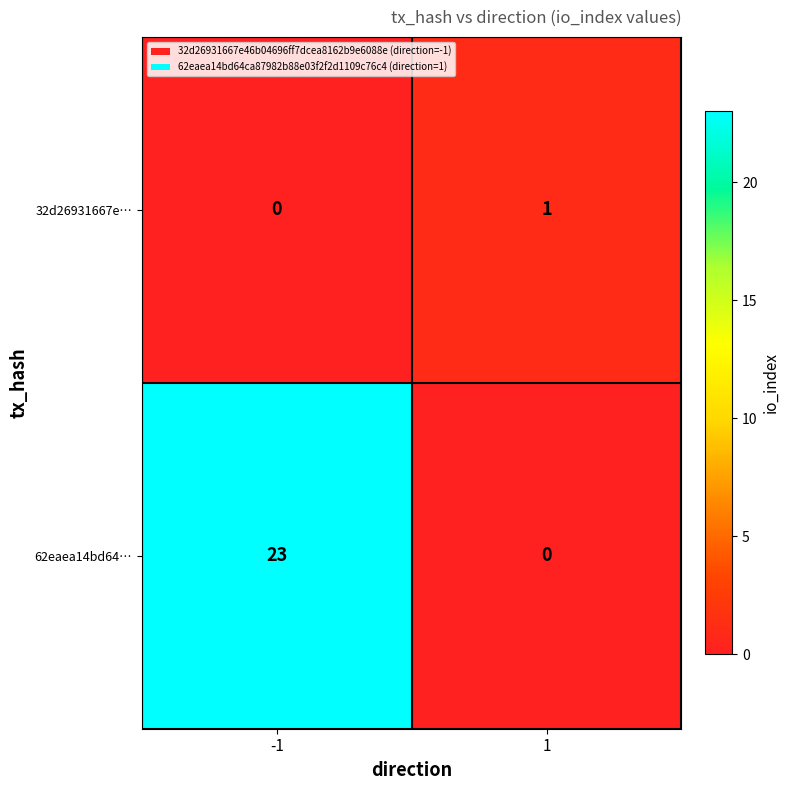

Reading left to right, transcribe all the data shown in this chart.

32d26931667e…: -1=0	1=1
62eaea14bd64…: -1=23	1=0